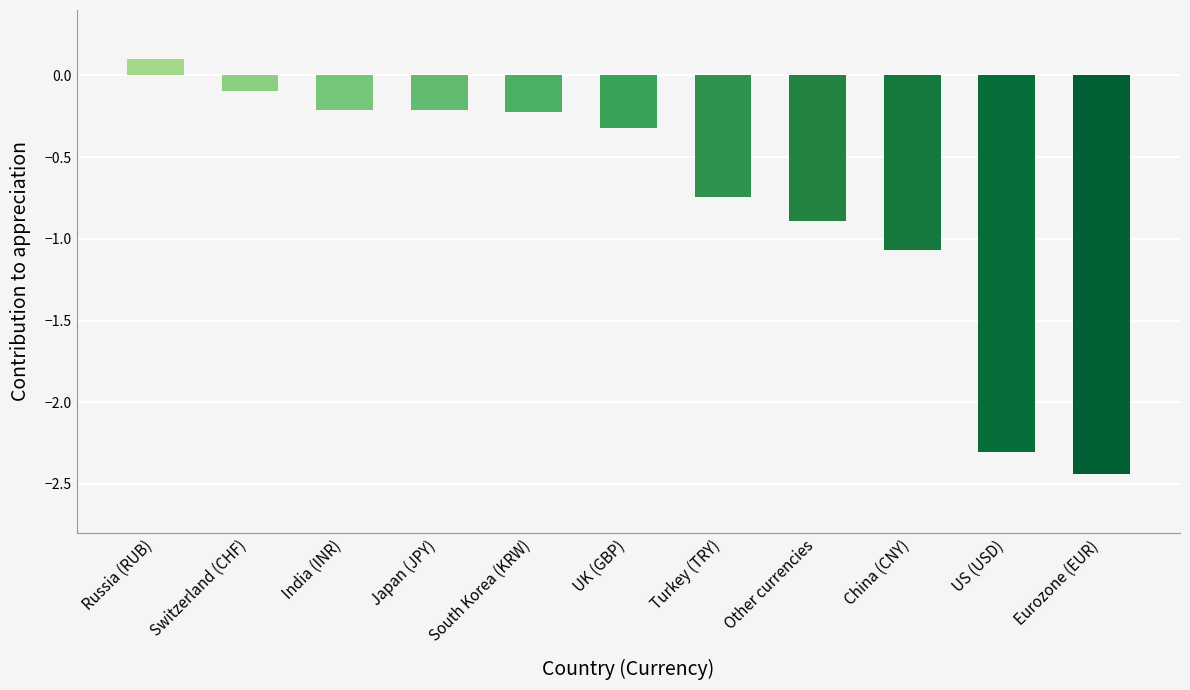

What is the sum of all values?

-8.4